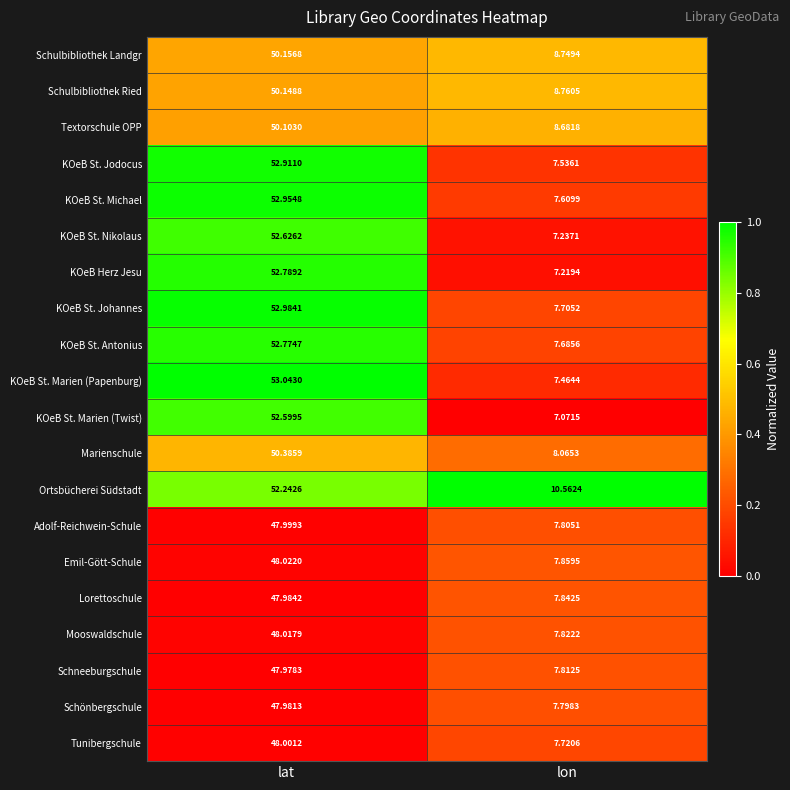

Is the value of KOeB St. Johannes at lon greater than the value of Schulbibliothek Ried at lat?

No